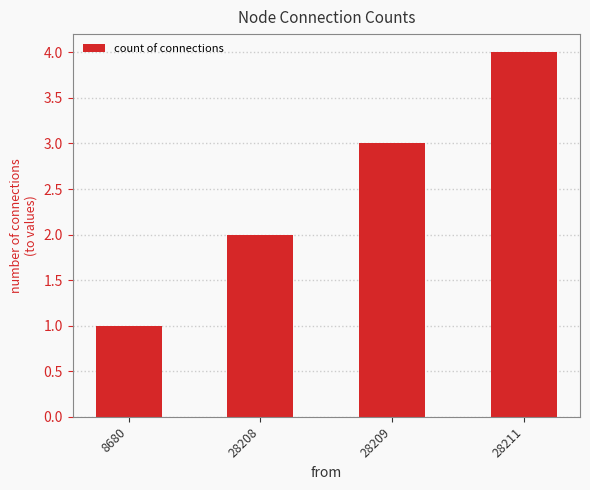

Are the bars horizontal?

No